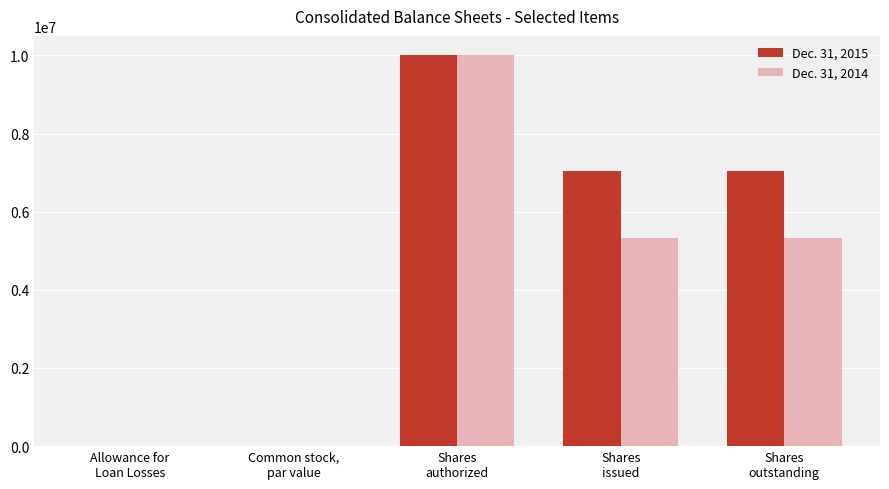

Is it true that Dec. 31, 2014 equals 1080973 at Shares
issued?

False